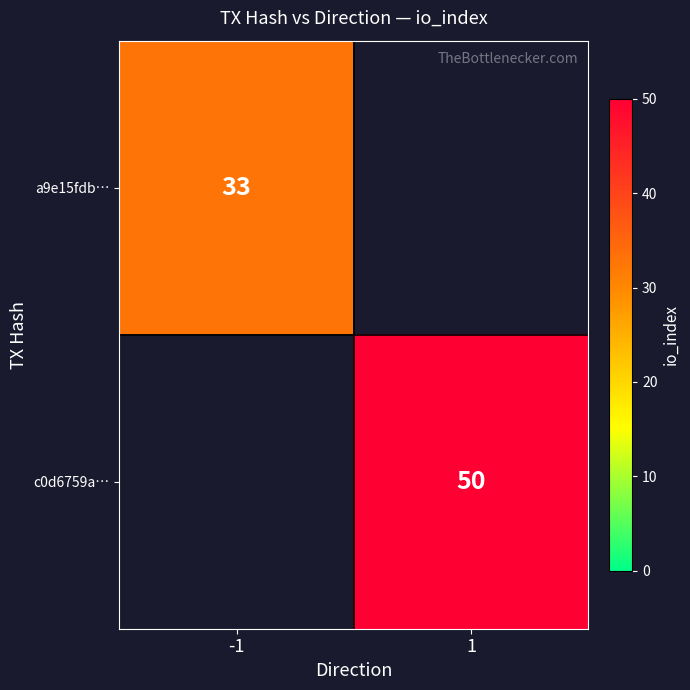

Is it true that a9e15fdb… equals 33 at -1?

True